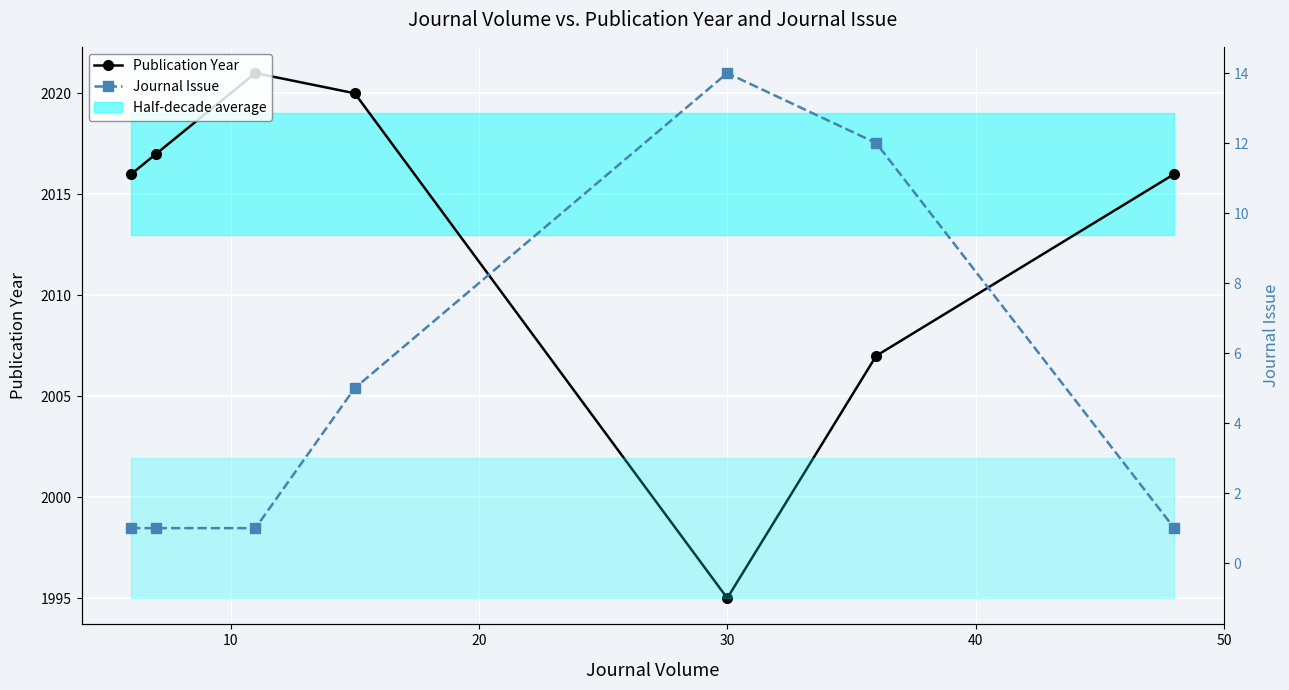

The Journal Issue series shows 6 at 50. True or false?

False